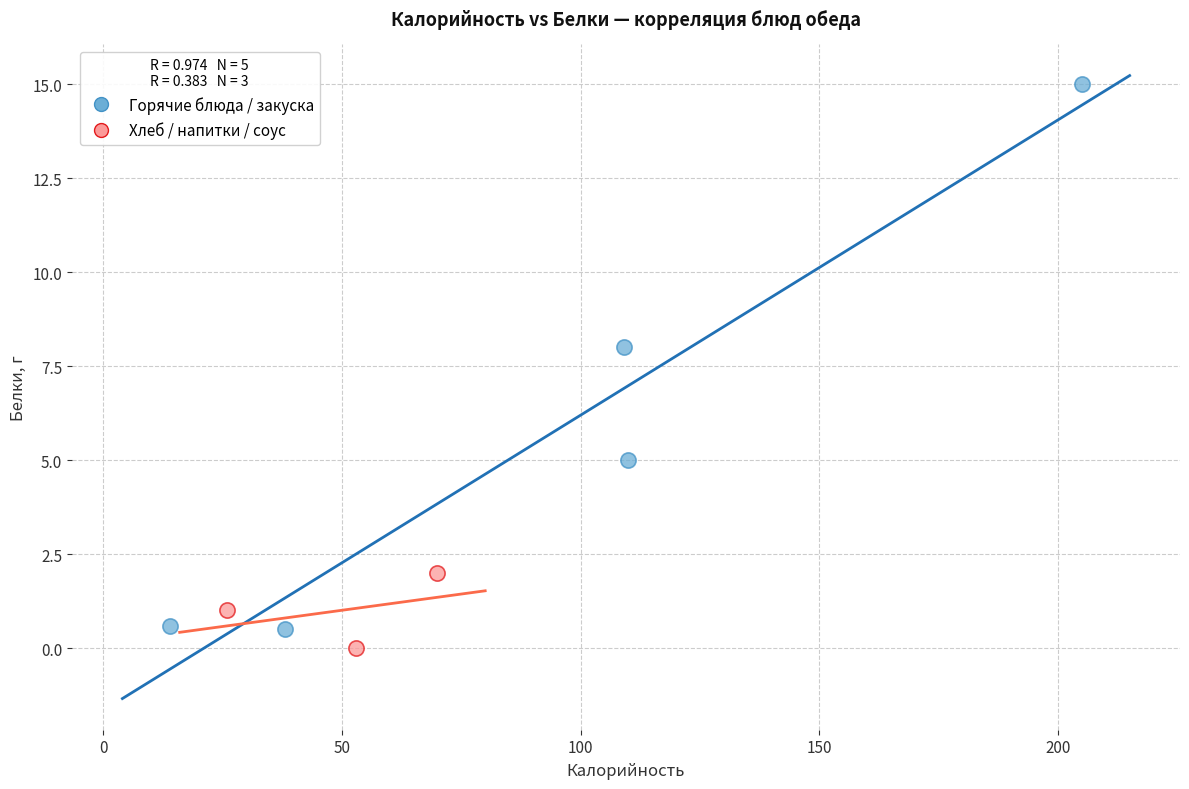

What are all the series names shown in the legend?

Горячие блюда / закуска, Хлеб / напитки / соус